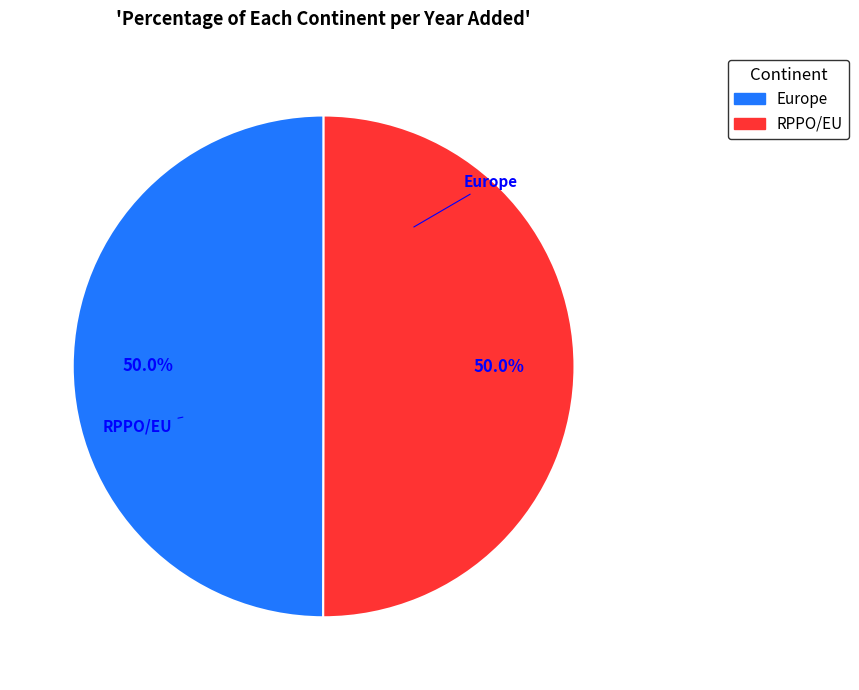

What portion of the pie excludes Europe?

50.0%